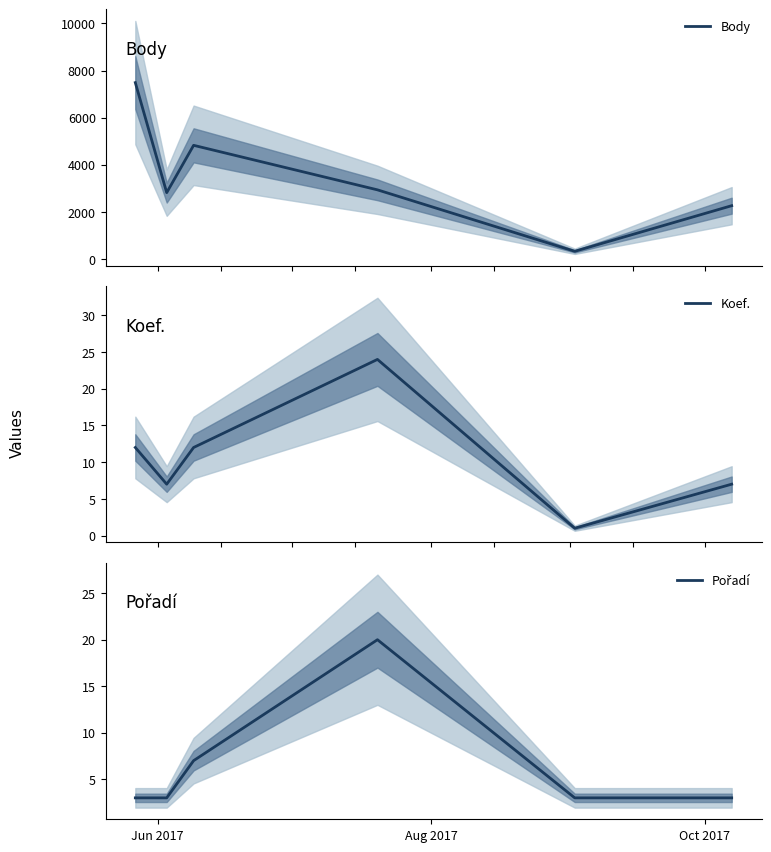

Which series has the widest spread of values?

Body